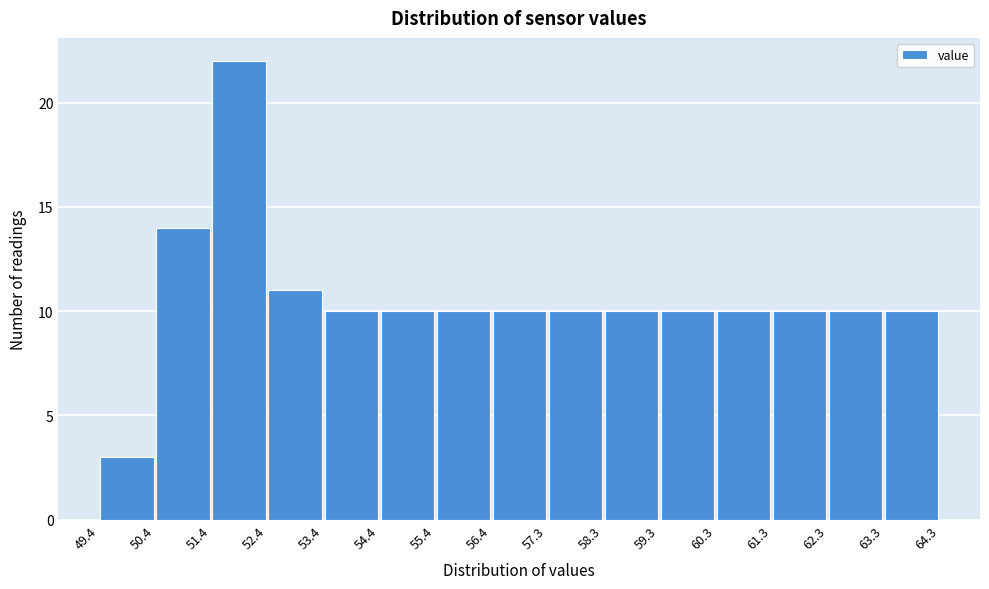

Reading left to right, transcribe this chart: for each bar, give the range it covers on the x-axis and its height. The values are not printed on the chart, so give them approximately, as read against the axis.

49.4 to 50.4: 3
50.4 to 51.4: 14
51.4 to 52.4: 22
52.4 to 53.4: 11
53.4 to 54.4: 10
54.4 to 55.4: 10
55.4 to 56.4: 10
56.4 to 57.3: 10
57.3 to 58.3: 10
58.3 to 59.3: 10
59.3 to 60.3: 10
60.3 to 61.3: 10
61.3 to 62.3: 10
62.3 to 63.3: 10
63.3 to 64.3: 10